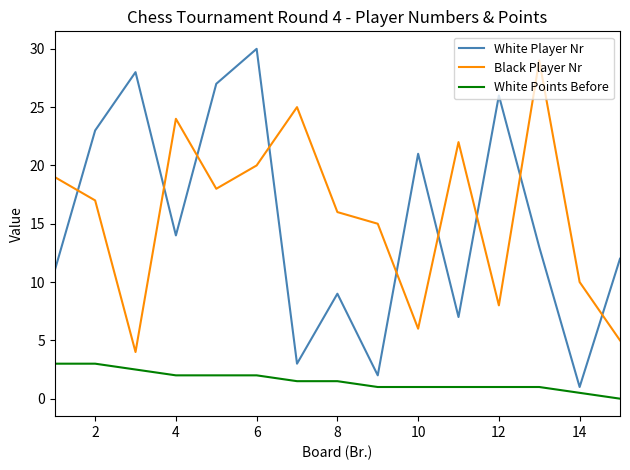

What is the difference between the maximum and minimum values in the Black Player Nr series?

25.0